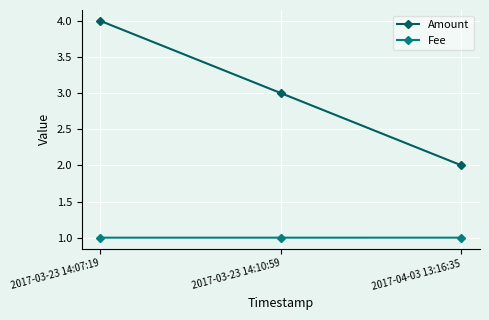

Reading left to right, extract all data points from this chart.

Amount: 4.0	3.0	2.0
Fee: 1.0	1.0	1.0